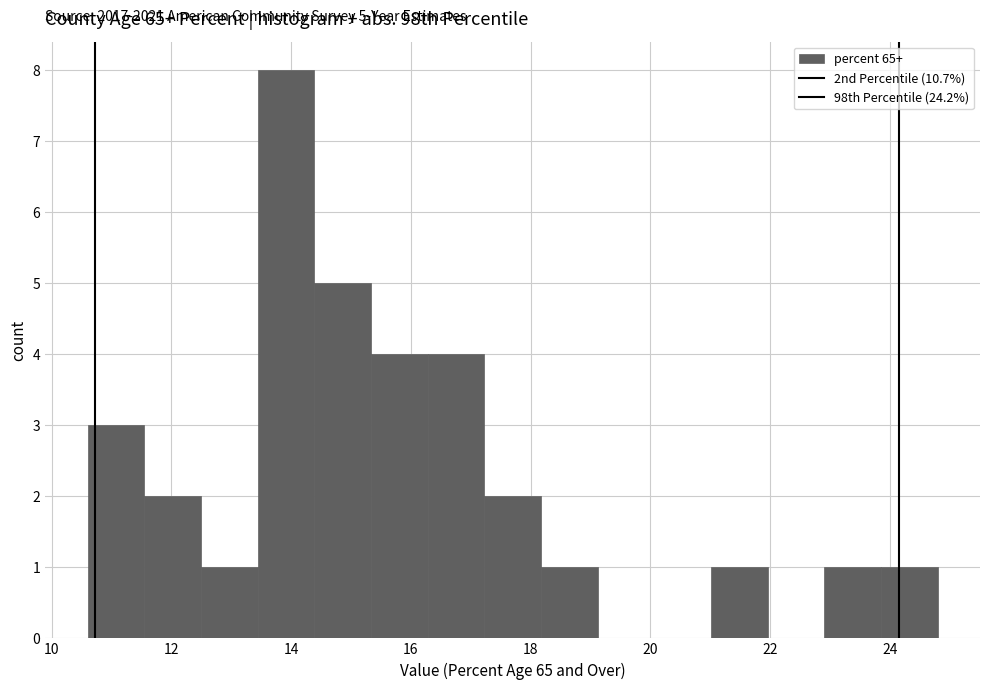

Over which range of the x-axis is the bar tallest?

13.4 to 14.4